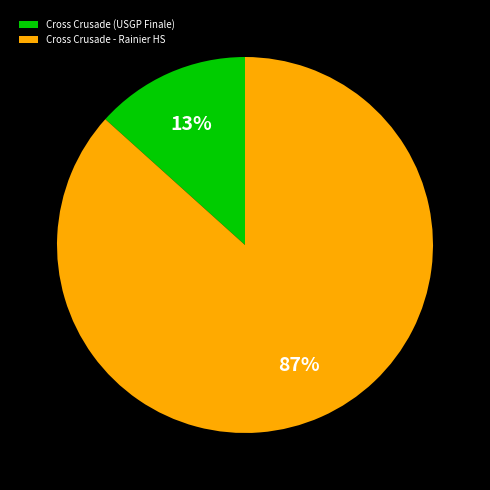

Which has a higher value, Cross Crusade (USGP Finale) or Cross Crusade - Rainier HS?

Cross Crusade - Rainier HS